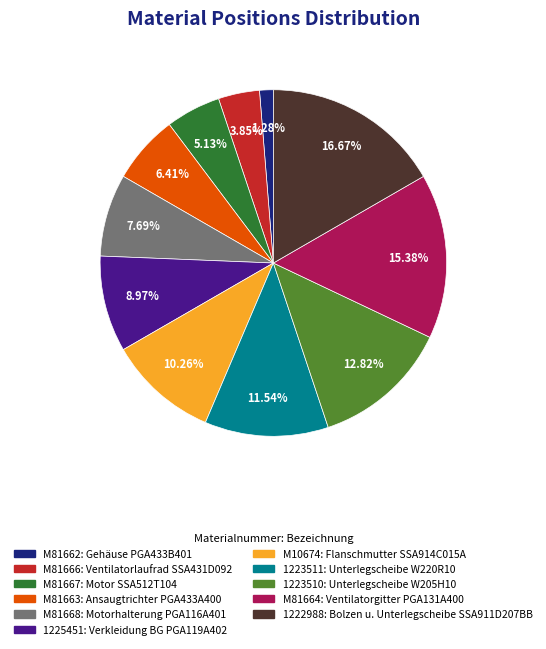

Is it true that M81664 is 5% of the pie?

False